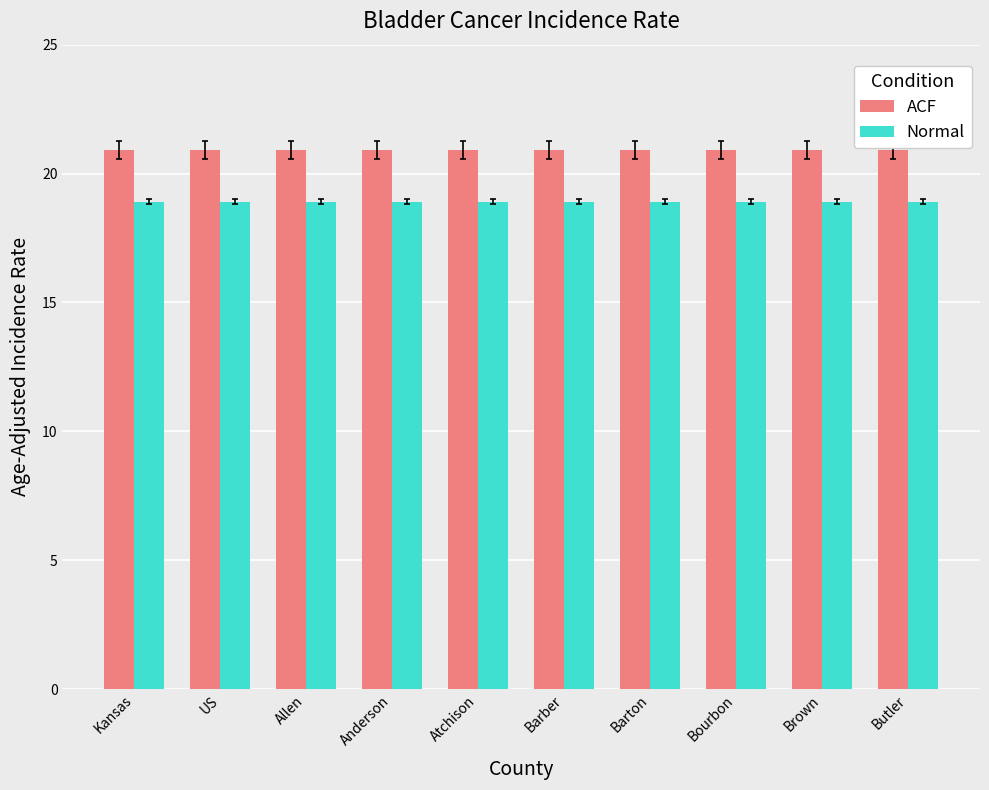

List the series in order of their peak value, lowest first.

Normal, ACF